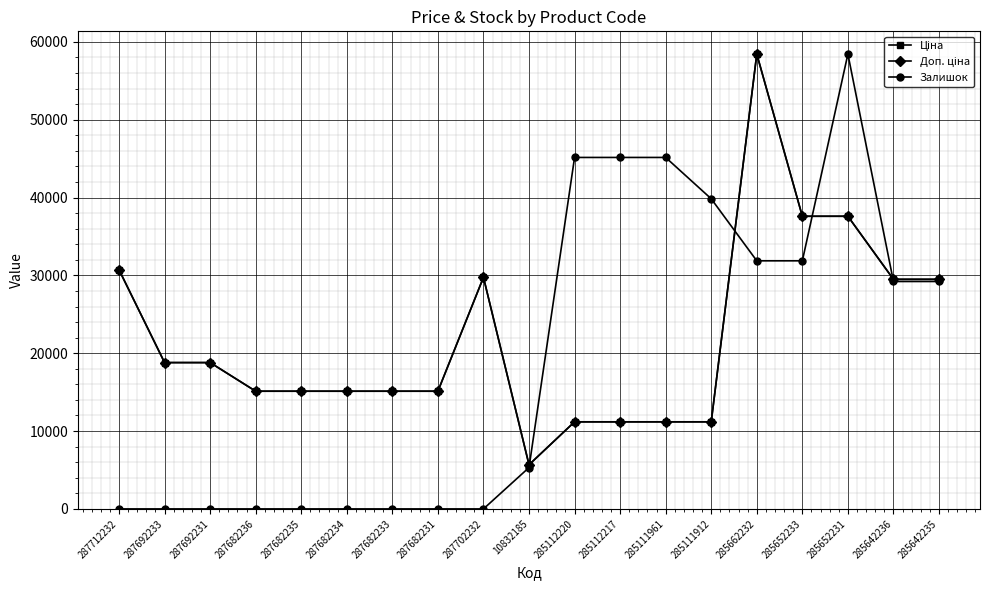

Does the chart have visible grid lines?

Yes